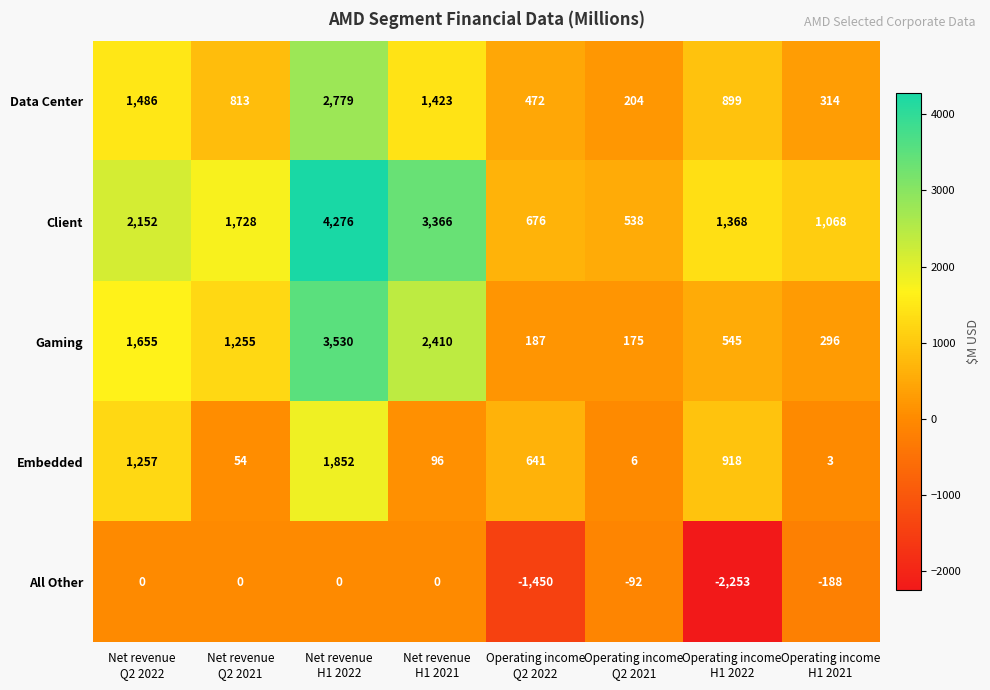

What is the average value of the Gaming series?

1257